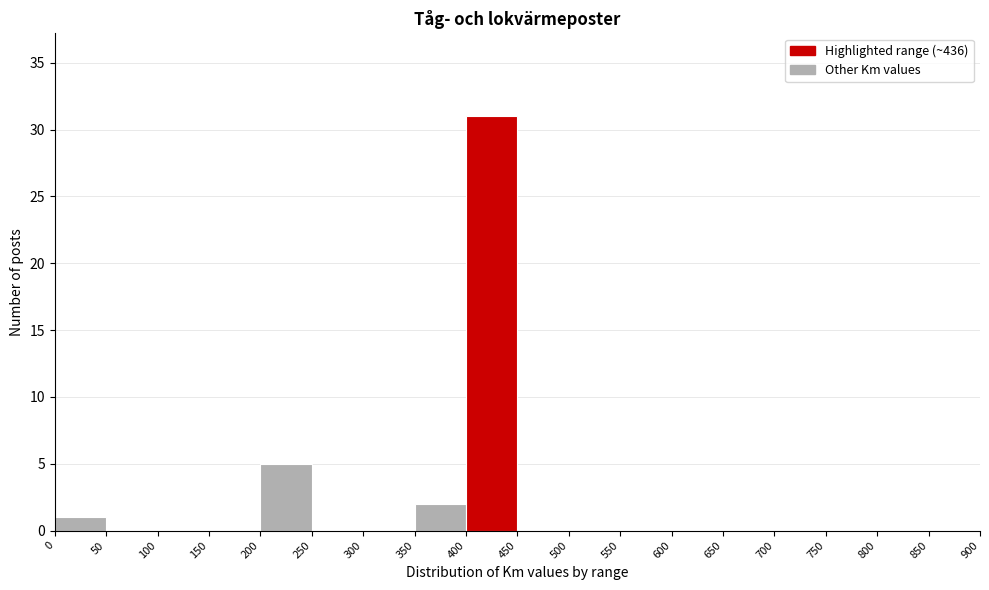

How tall is the bar that spans 350 to 400 on the x-axis? The values are not printed on the chart, so give them approximately, as read against the axis.

2